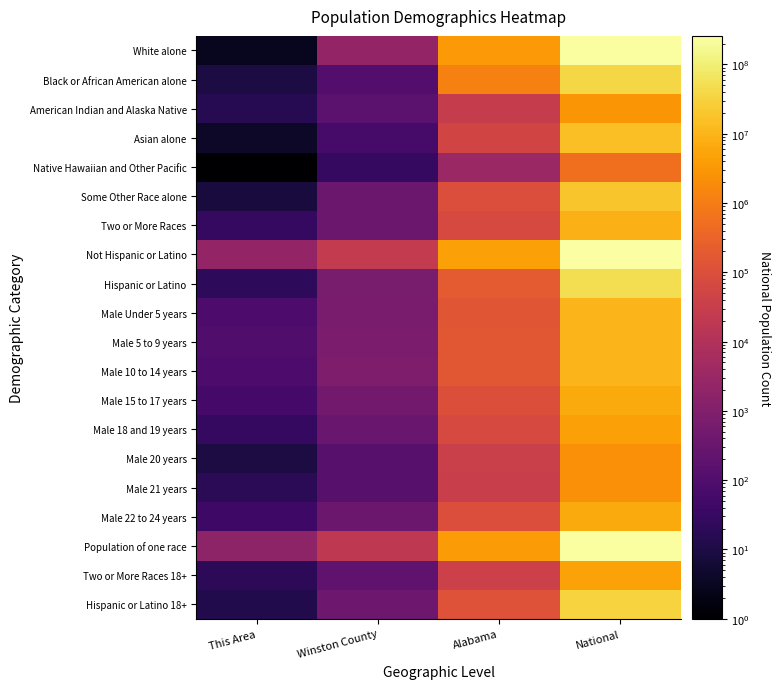

Which label corresponds to the largest value in the chart?

National